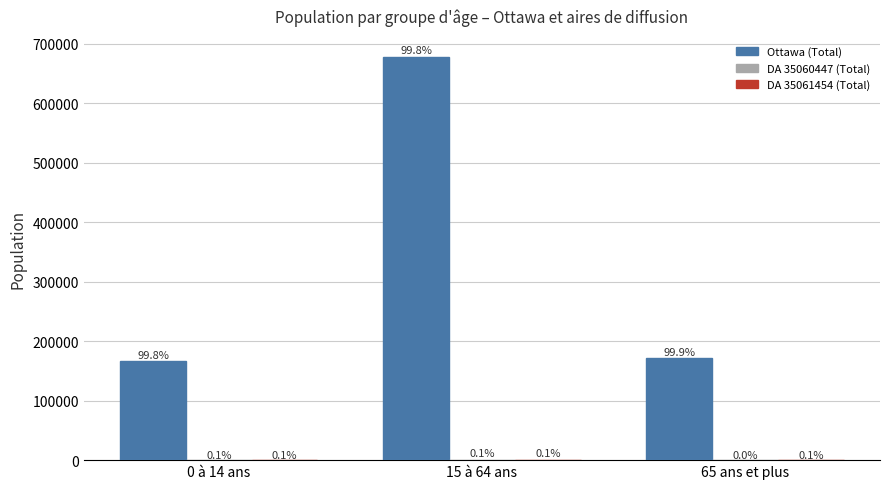

What is the difference between the highest and lowest values at 15 à 64 ans?

677955